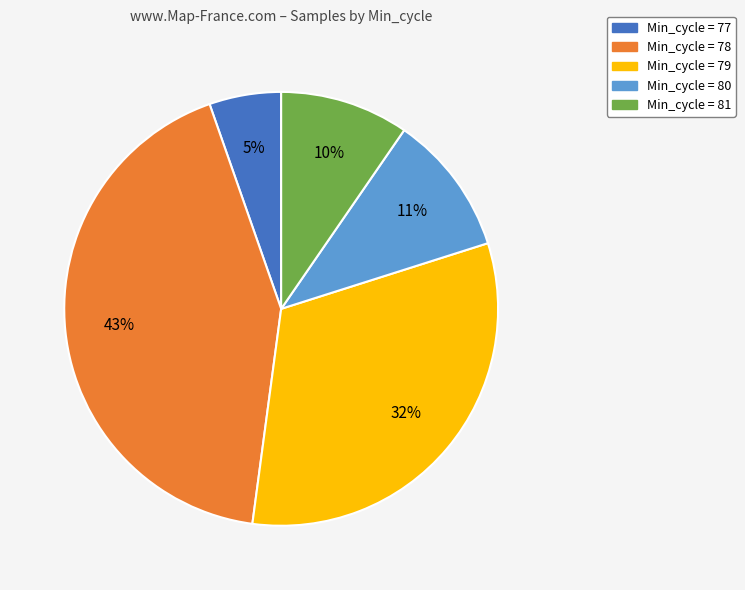

Which category has the smallest portion of the pie?

Min_cycle = 77